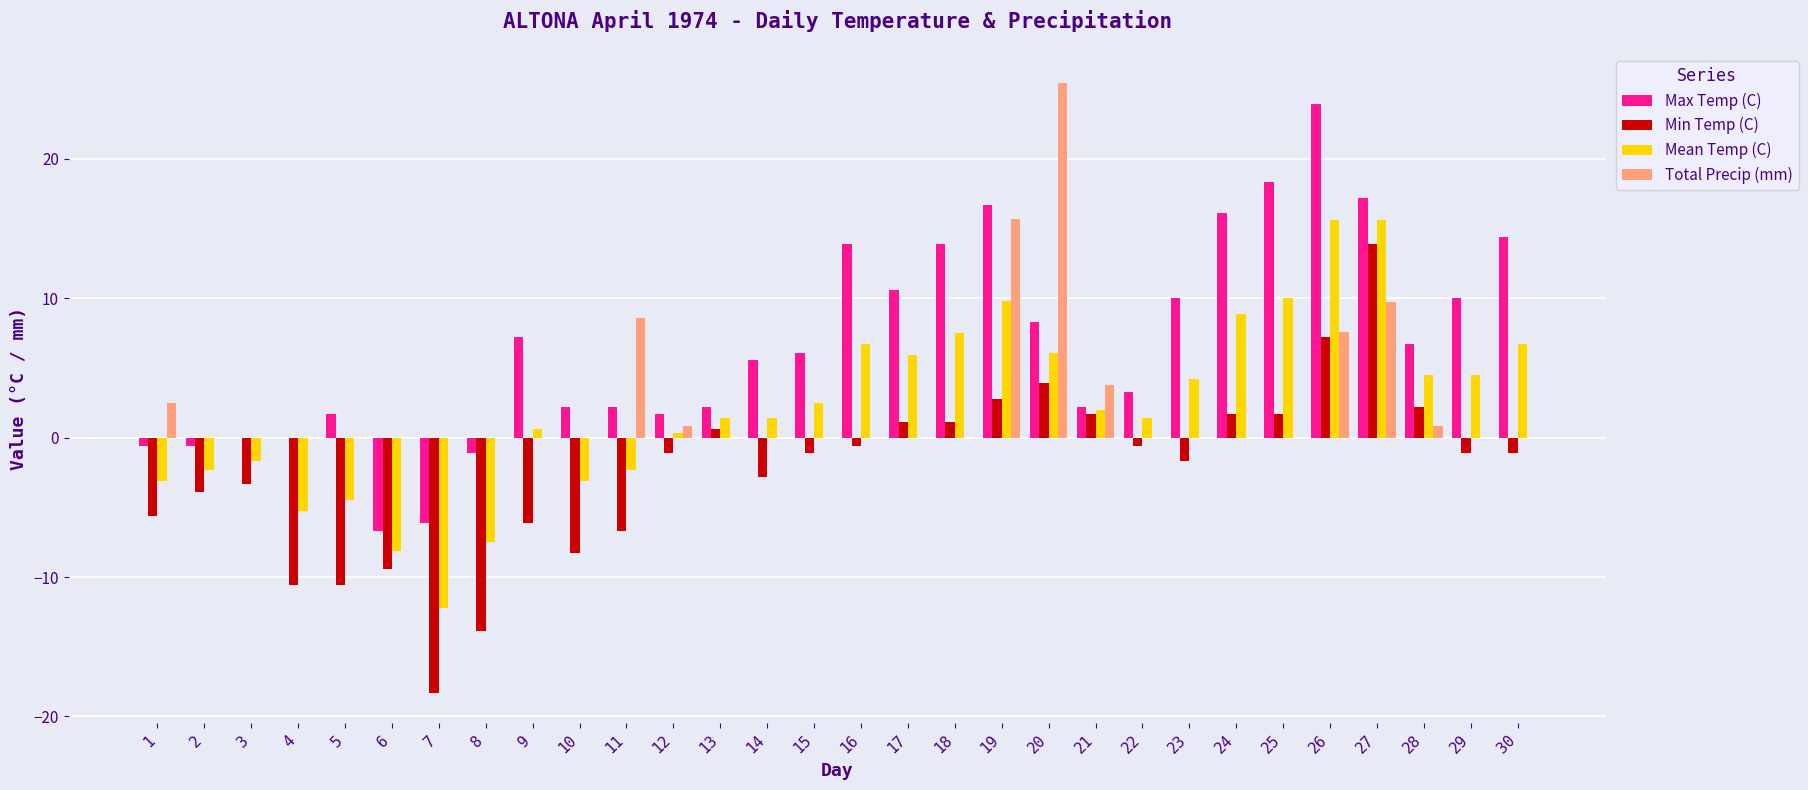

How many categories are shown in the chart?

30